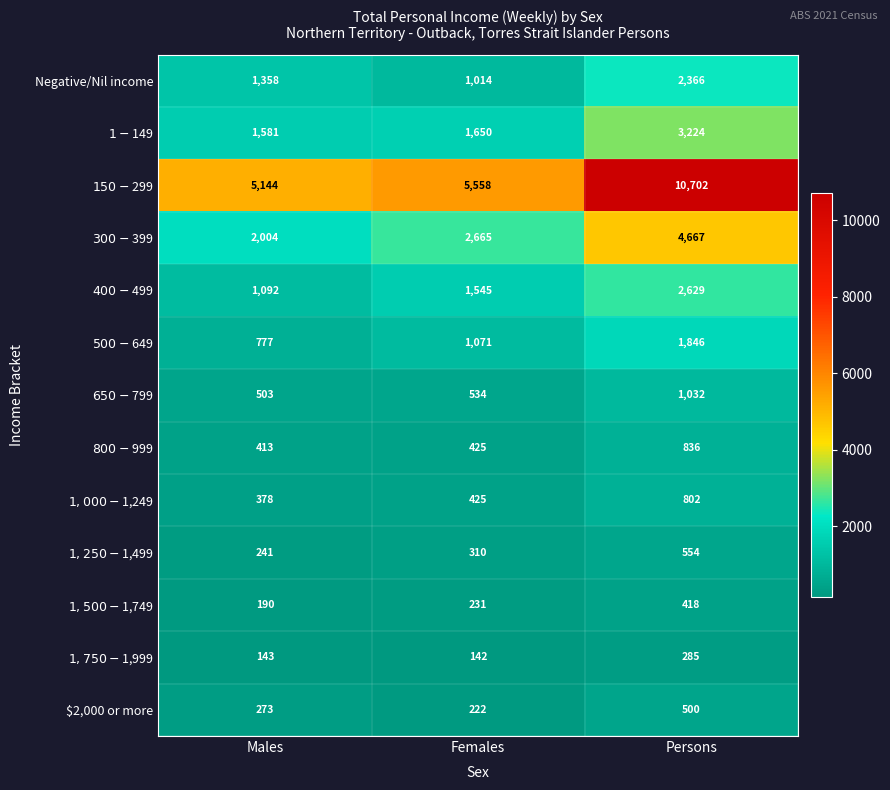

Between Males and Persons, which series saw the biggest shift?

$150-$299